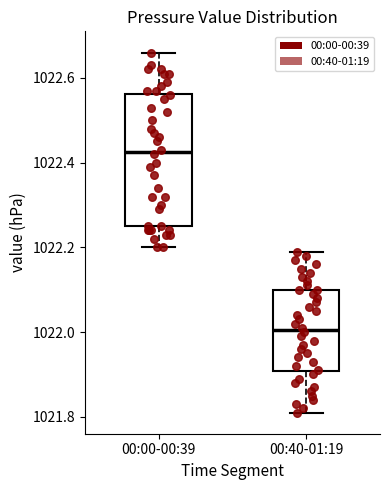

Reading left to right, read every box against the y-axis: the position of its median line, the range the box covers, and the ends of its whiskers. The values are not printed on the chart, so give them approximately, as read against the axis.

00:00-00:39: median 1022.42, box 1022.26 to 1022.56, whiskers 1022.20 to 1022.66
00:40-01:19: median 1022.00, box 1021.90 to 1022.10, whiskers 1021.82 to 1022.20